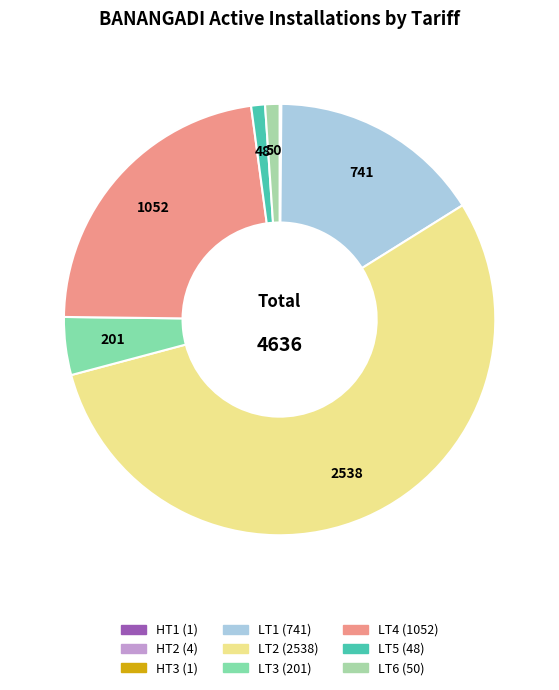

How many segments does this pie chart have?

9